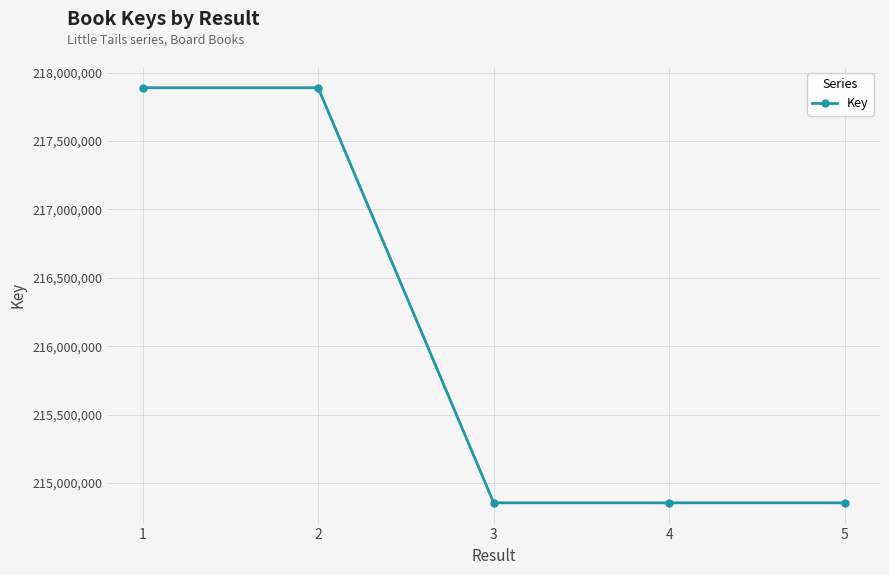

Where is the first local maximum?

2